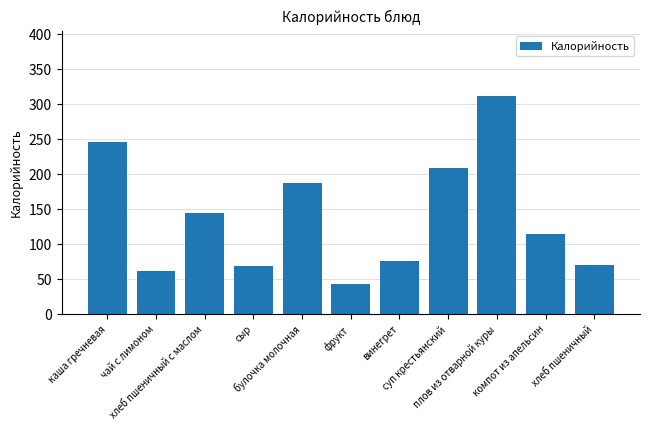

What is the smallest value displayed?

43.0